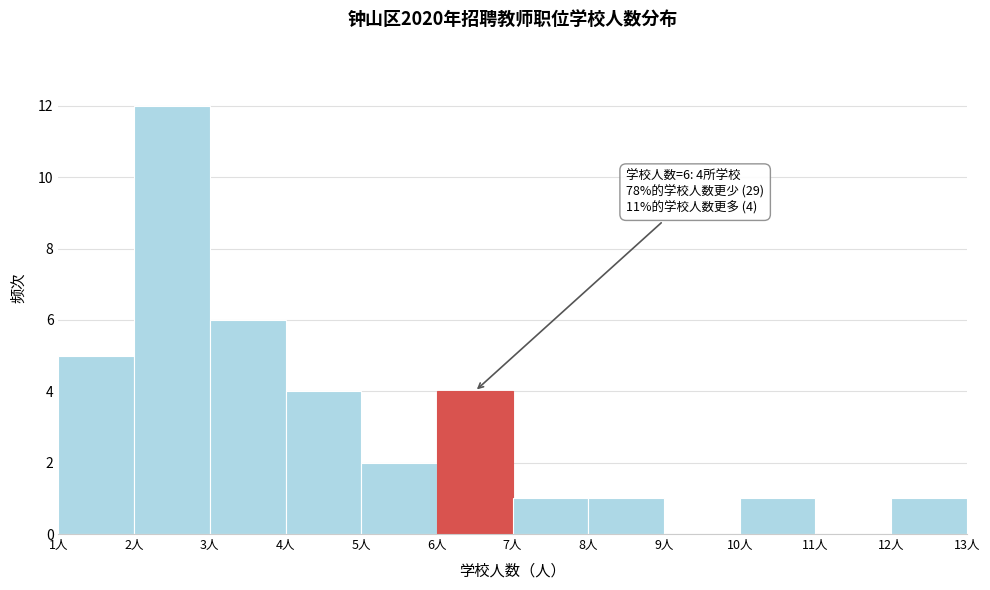

Over which range of the x-axis is the bar tallest?

2 to 3